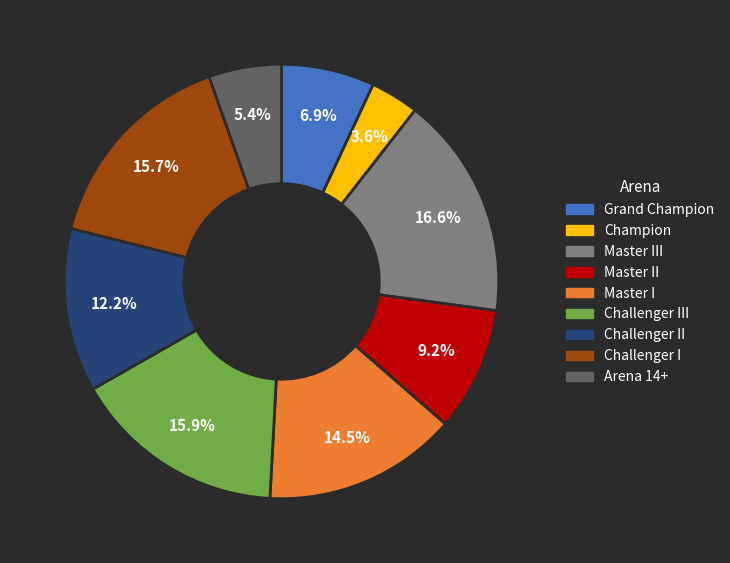

Approximately how many times larger is the value at Master II compared to Challenger II?

0.8